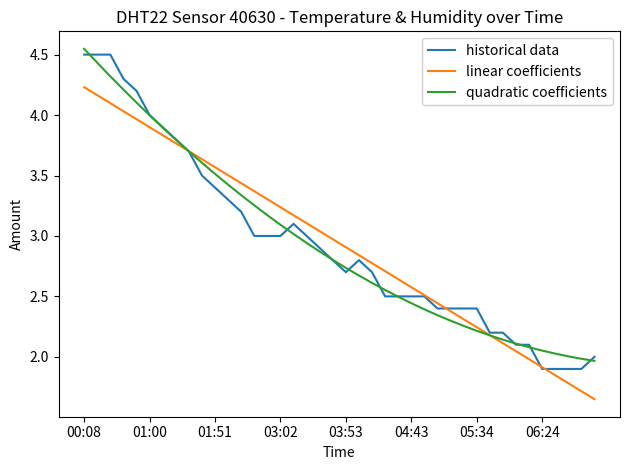

Which series has the widest spread of values?

historical data